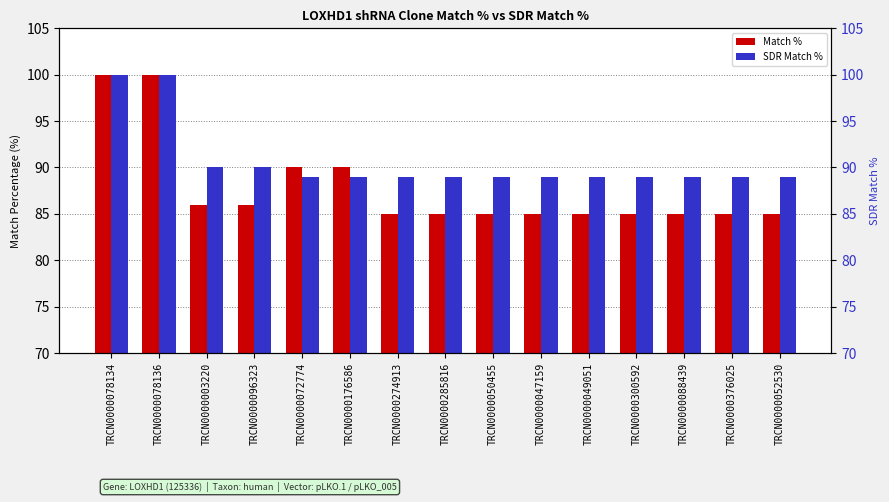

Does the chart contain any negative values?

No